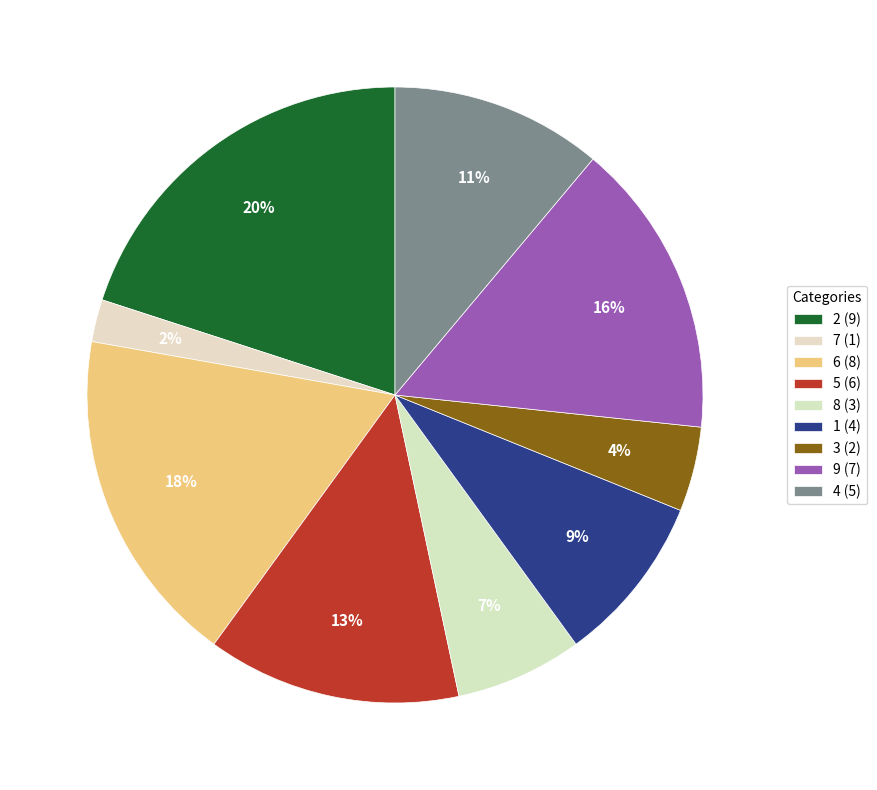

Count the number of slices in the pie.

9